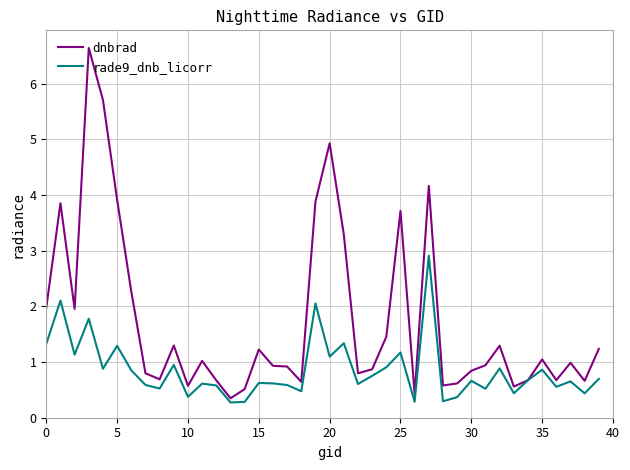

Which series has the largest total across all categories?

dnbrad